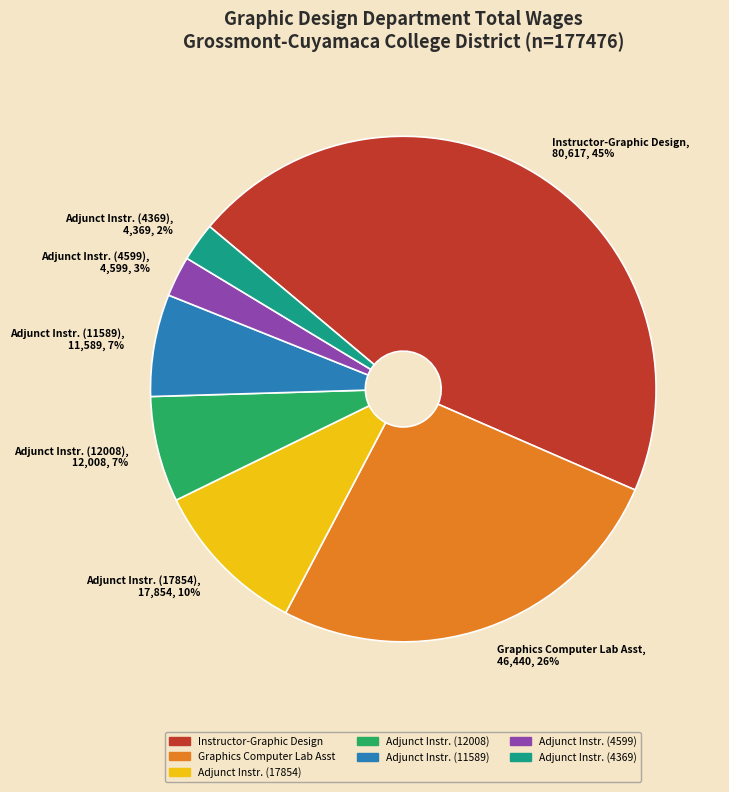

Between Adjunct Instr. (17854), 17,854, 10% and Adjunct Instr. (12008), 12,008, 7%, which is larger?

Adjunct Instr. (17854), 17,854, 10%